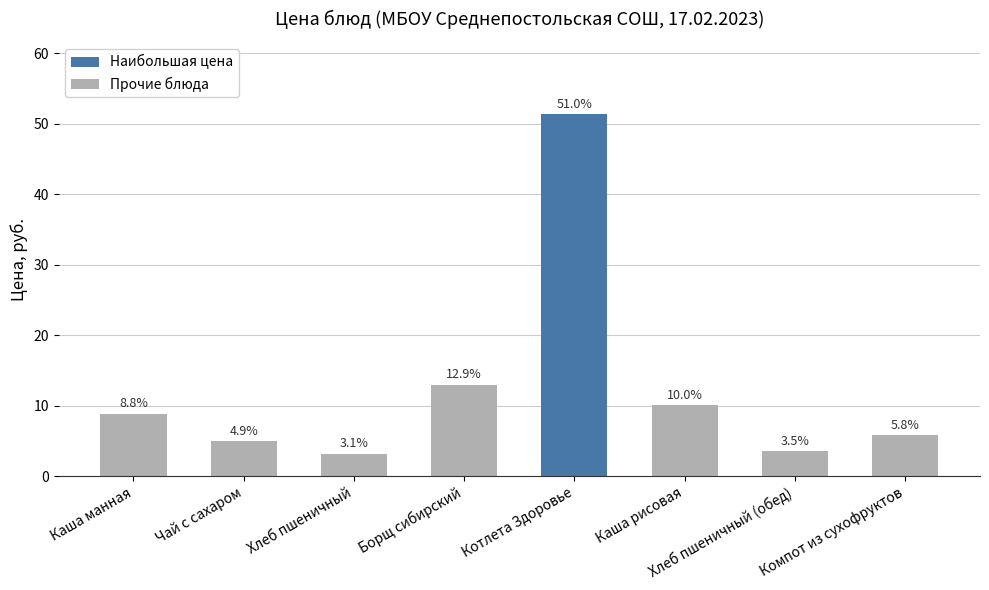

What is the value of the 4th bar from the left?

13.0